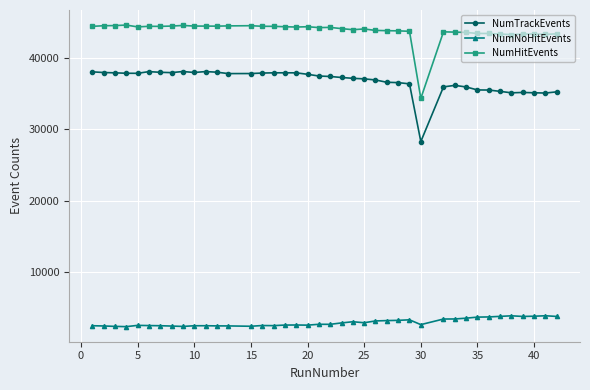

Does the chart have visible grid lines?

Yes